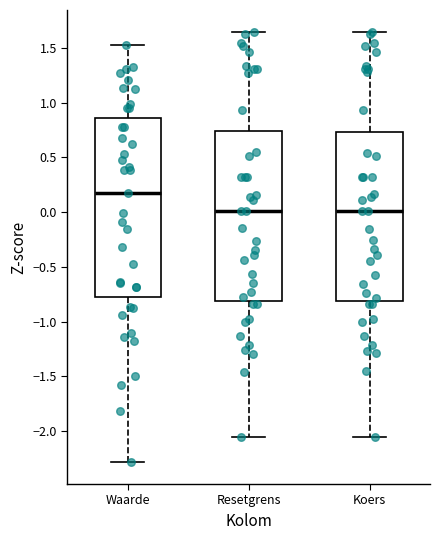

Reading left to right, read every box against the y-axis: the position of its median line, the range the box covers, and the ends of its whiskers. The values are not printed on the chart, so give them approximately, as read against the axis.

Waarde: median 0.15, box -0.80 to 0.85, whiskers -2.30 to 1.55
Resetgrens: median 0.00, box -0.80 to 0.75, whiskers -2.05 to 1.65
Koers: median 0.00, box -0.80 to 0.75, whiskers -2.05 to 1.65